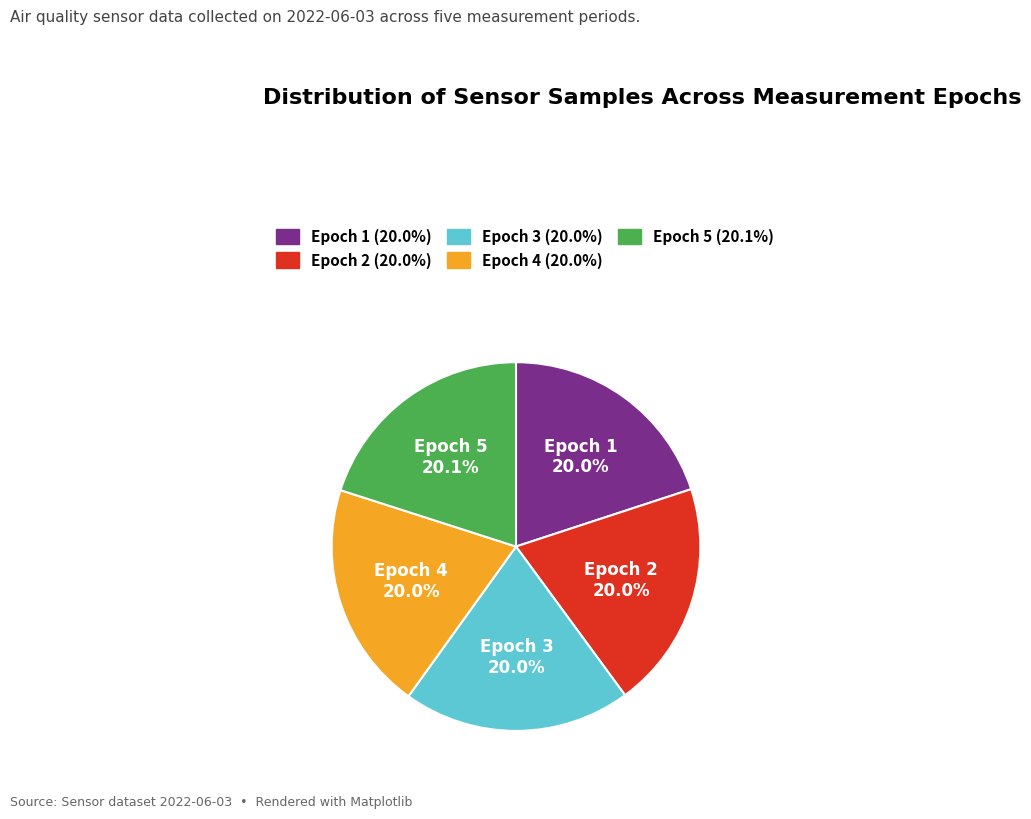

Is there any slice that represents more than half of the pie?

No